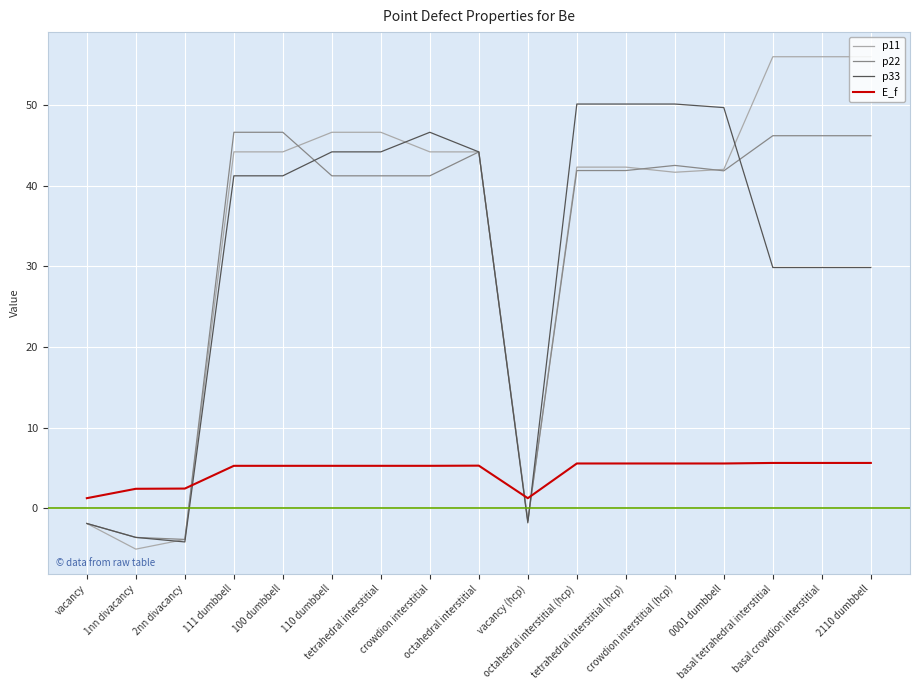

What is the smallest value displayed?

-5.0